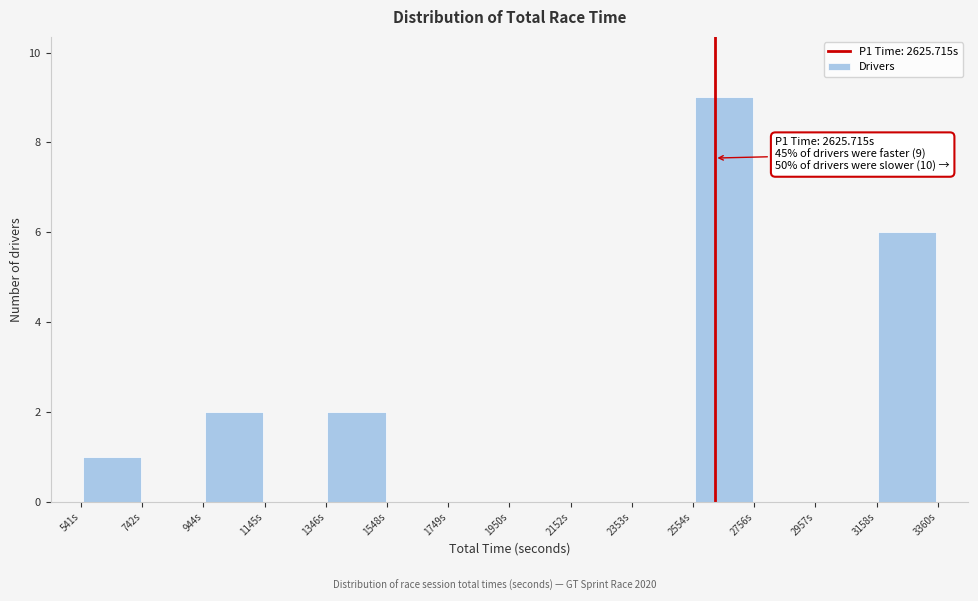

Over which range of the x-axis is the bar tallest?

2550 to 2750